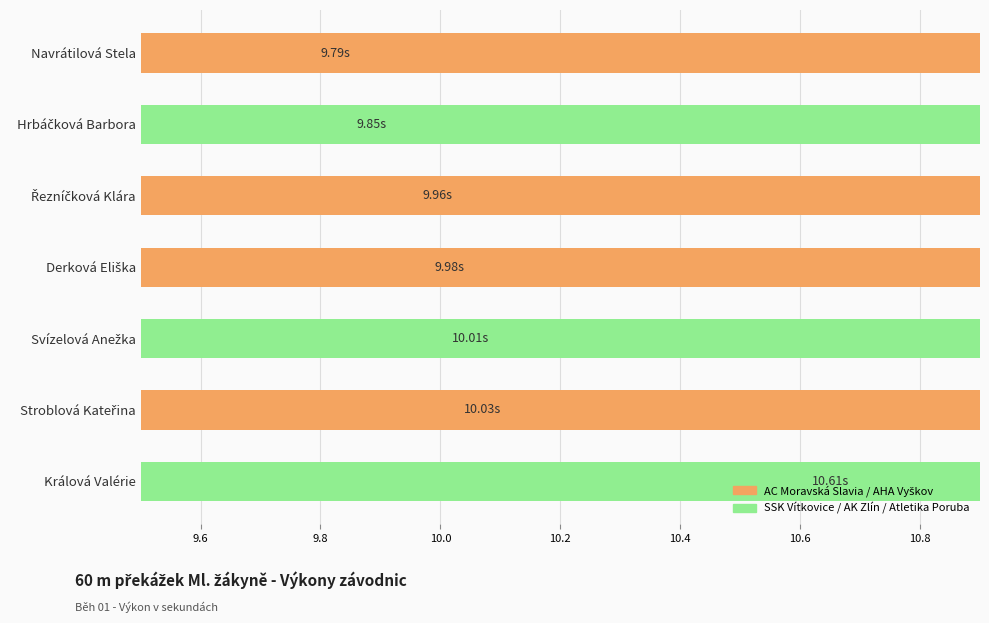

What is the sum of all values?

70.2